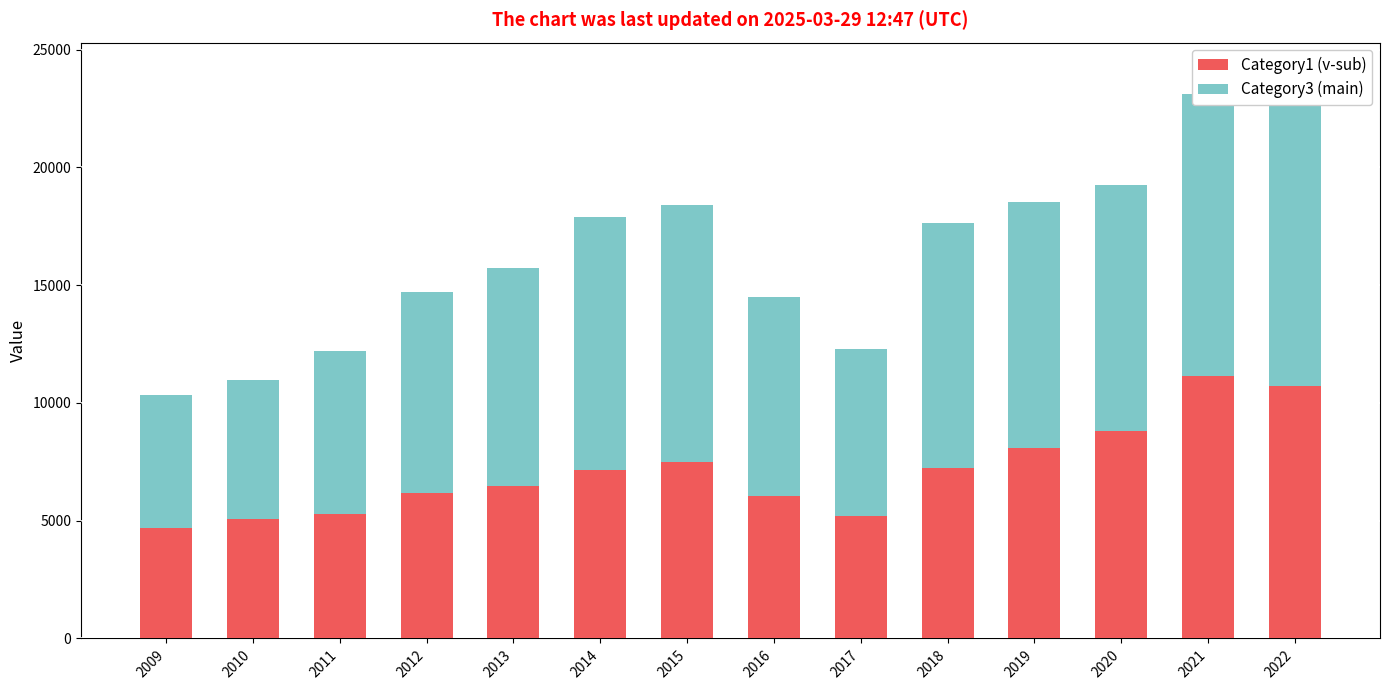

True or false: Category1 (v-sub) has a value of 11711 at 2014.

False